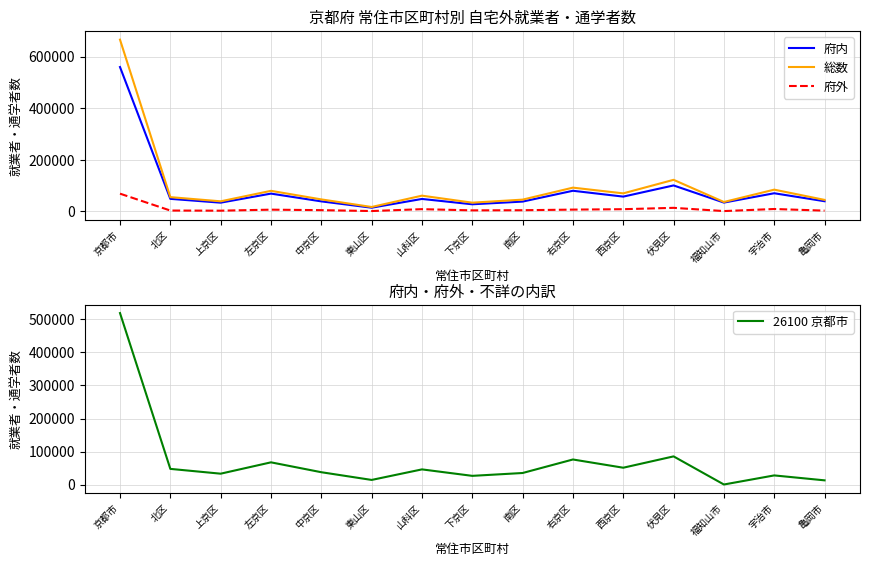

What is the difference between the maximum and second lowest values in the 総数 series?

632086